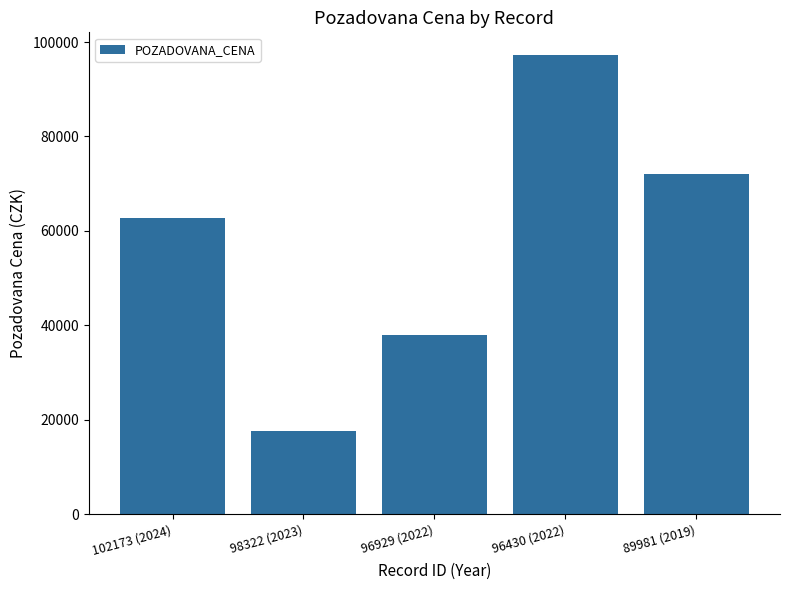

What value does the data have at 98322 (2023)?

17620